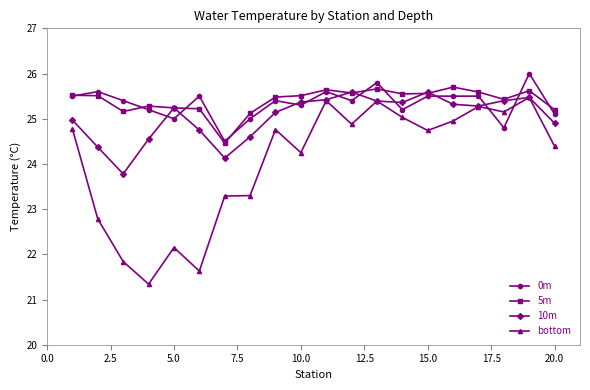

Which series has the widest spread of values?

bottom